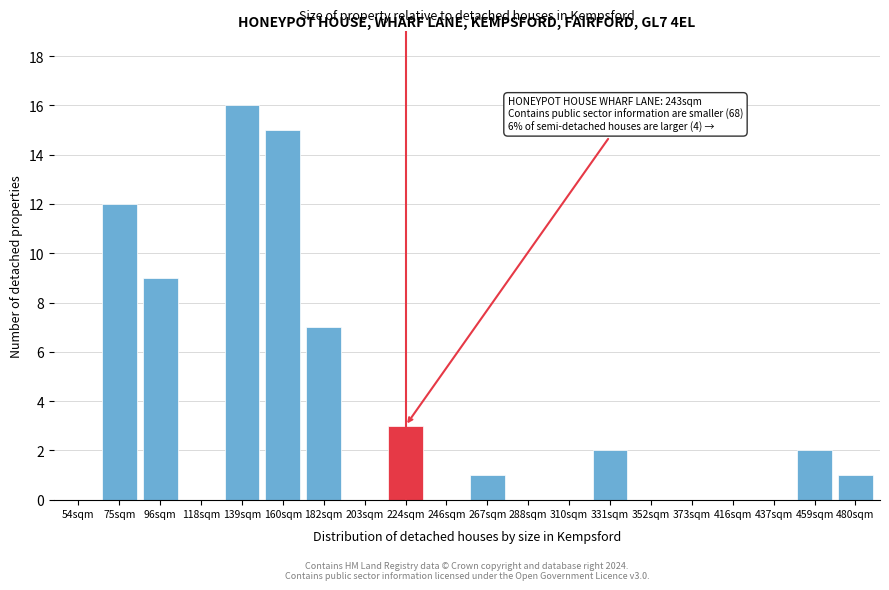

Reading left to right, extract all data points from this chart.

54sqm=0	75sqm=12	96sqm=9	118sqm=0	139sqm=16	160sqm=15	182sqm=7	203sqm=0	224sqm=3	246sqm=0	267sqm=1	288sqm=0	310sqm=0	331sqm=2	352sqm=0	373sqm=0	416sqm=0	437sqm=0	459sqm=2	480sqm=1